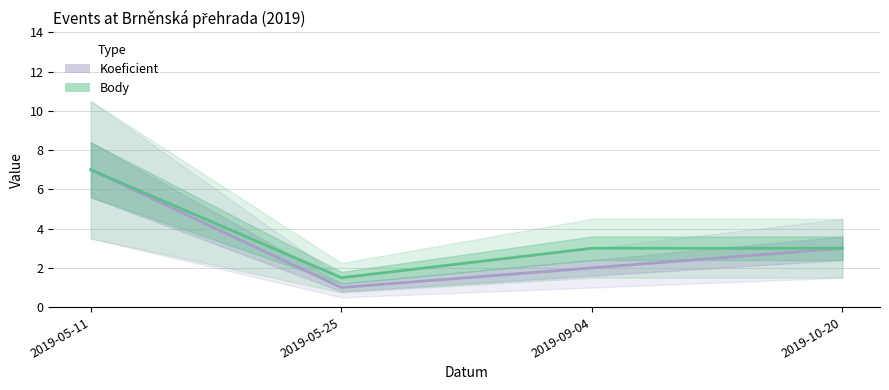

Which category has the highest value in the Body series?

2019-05-11